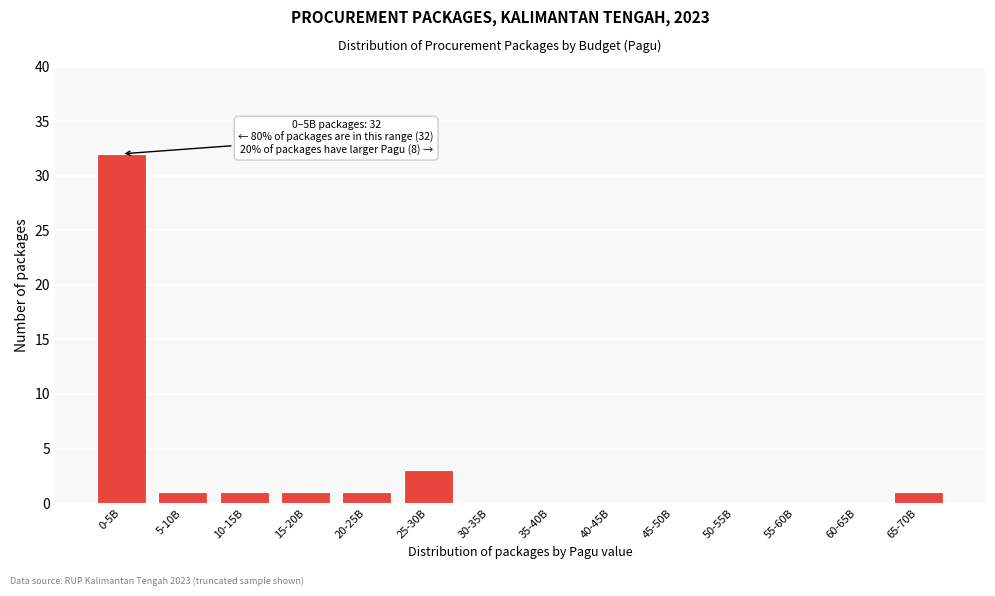

What is the greatest value displayed?

32